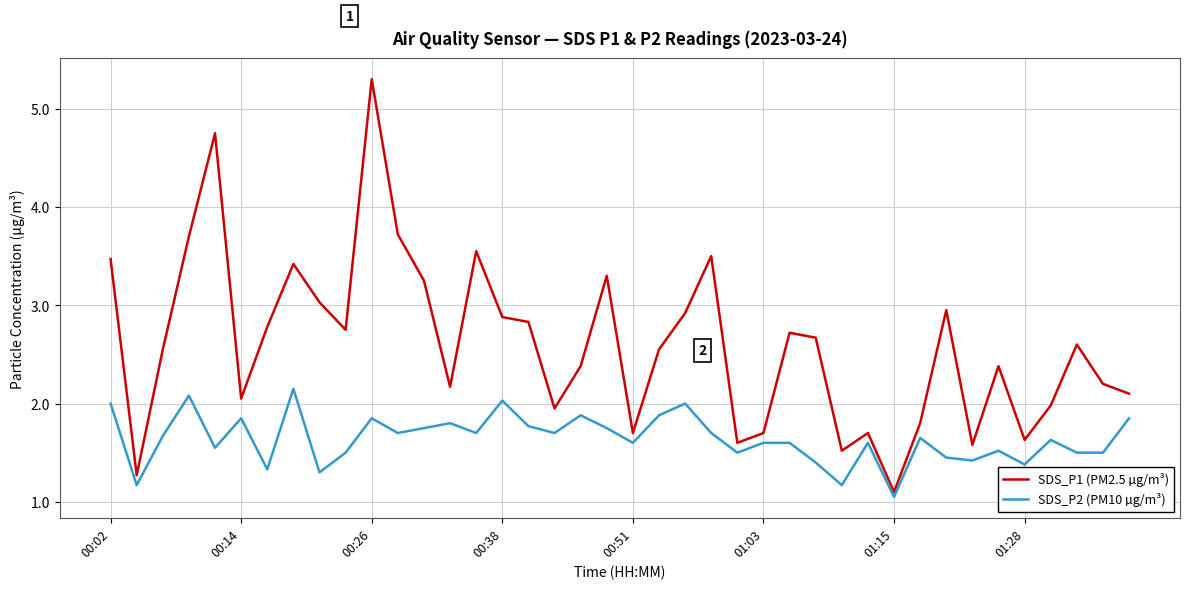

True or false: SDS_P2 (PM10 µg/m³) has more than 1 interior local peaks.

True